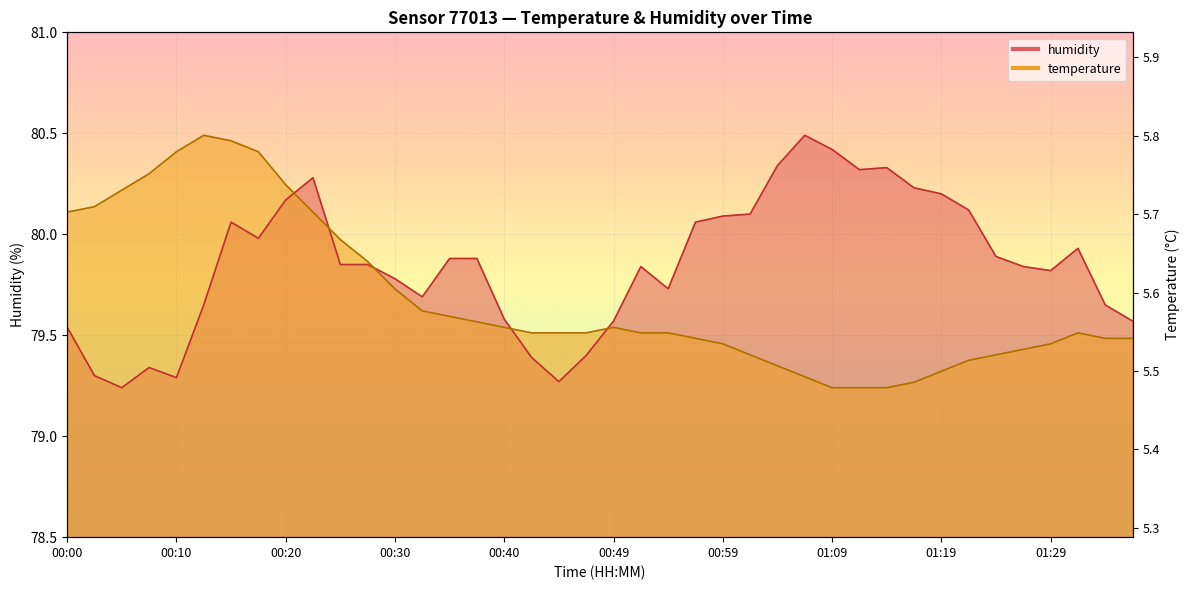

List the series in order of their overall mean, lowest first.

temperature, humidity